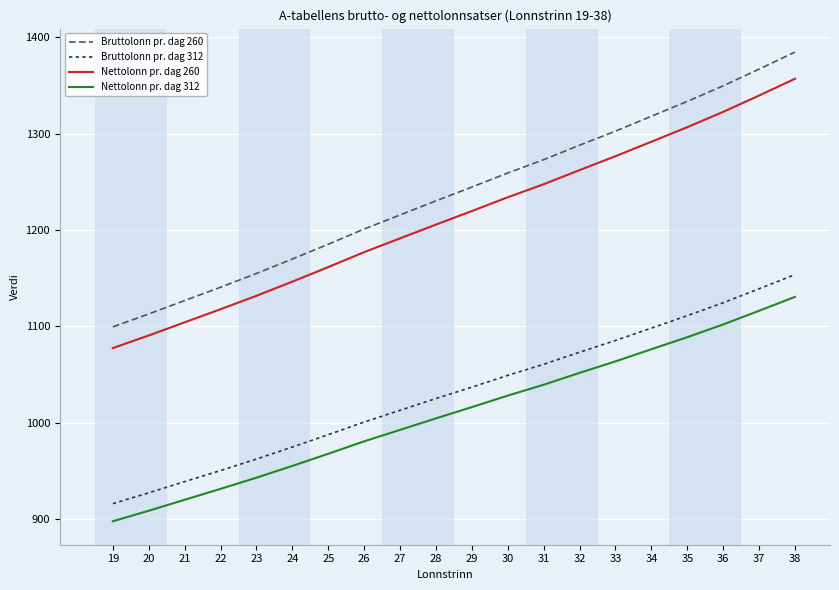

Which series has the largest total across all categories?

Bruttolonn pr. dag 260